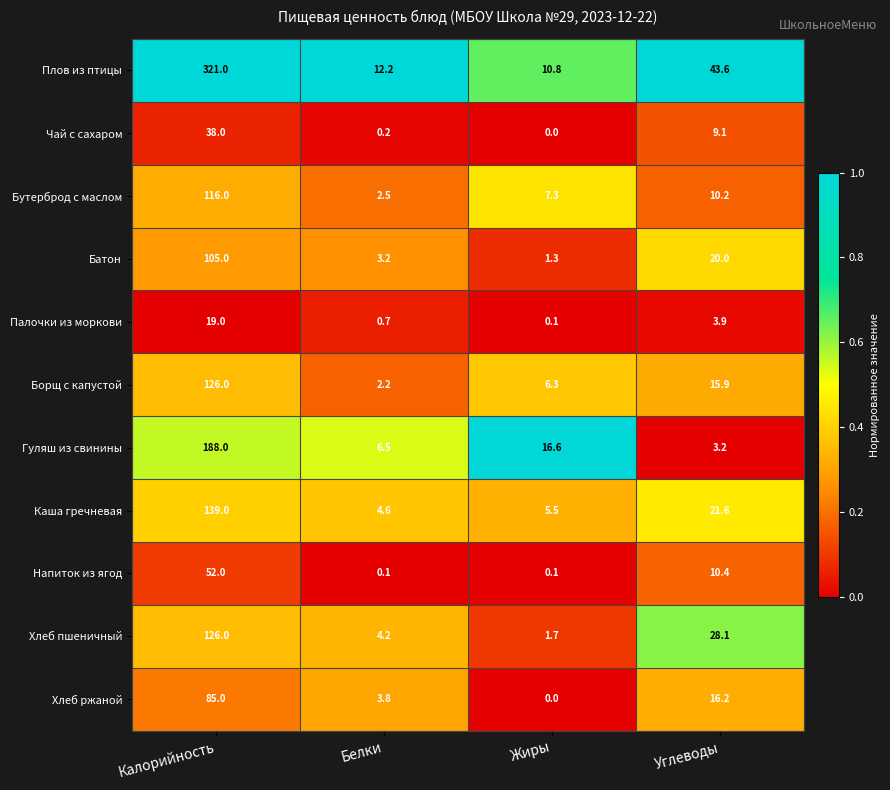

Read the Хлеб пшеничный value at Углеводы.

28.1